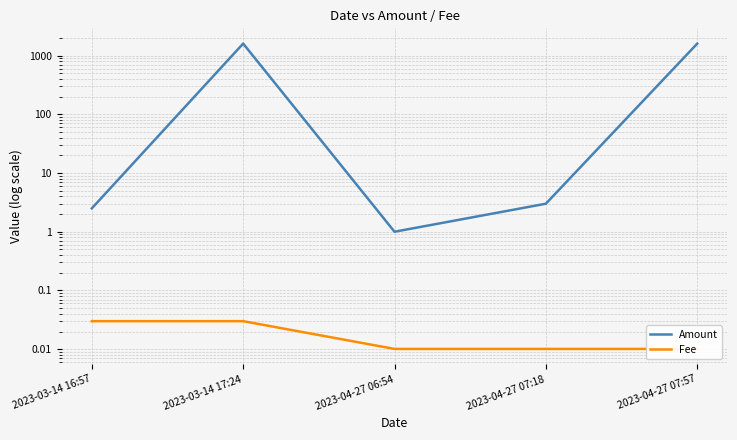

Which has a higher value, 2023-04-27 07:57 or 2023-03-14 17:24?

2023-03-14 17:24